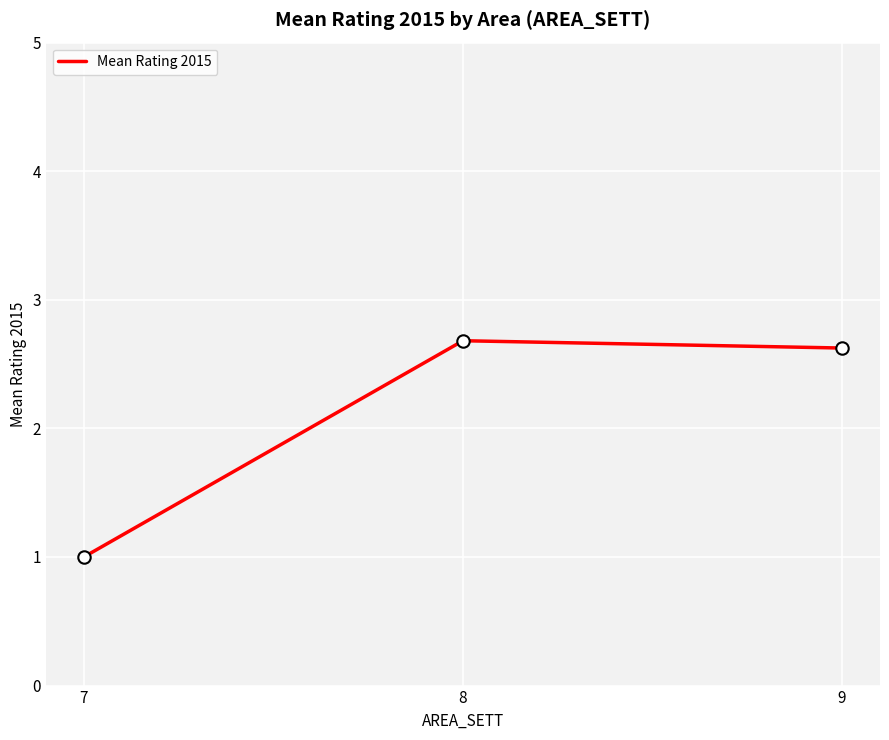

What is the change in value from 8 to 9?

-0.1